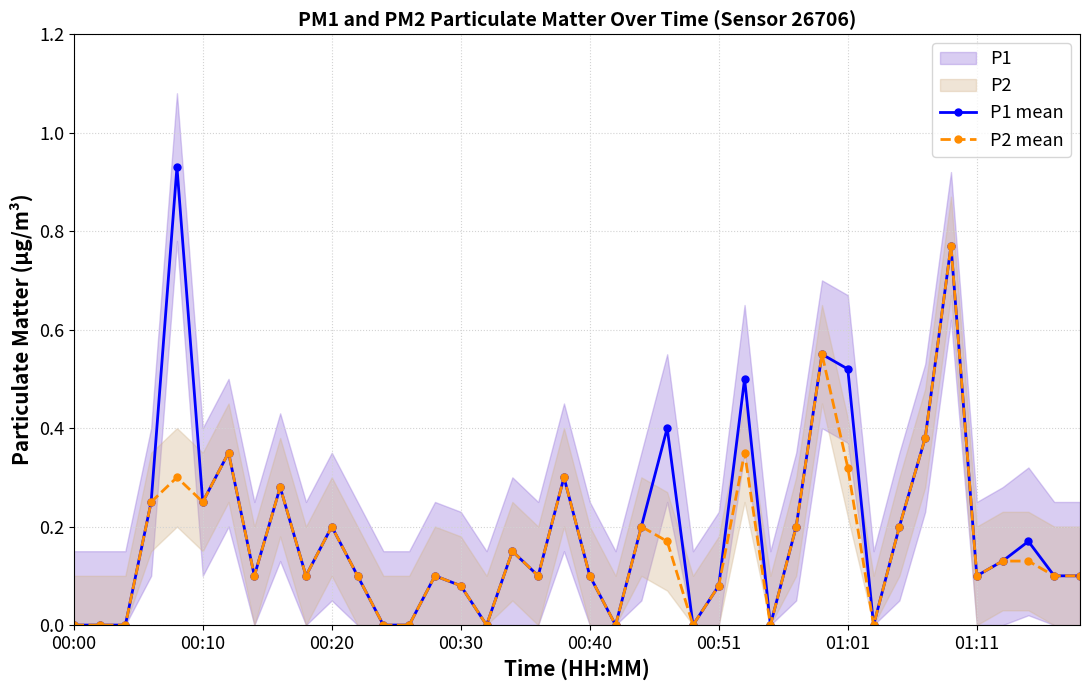

Rank the series at 34 from highest to lowest value.

P1 mean, P2 mean